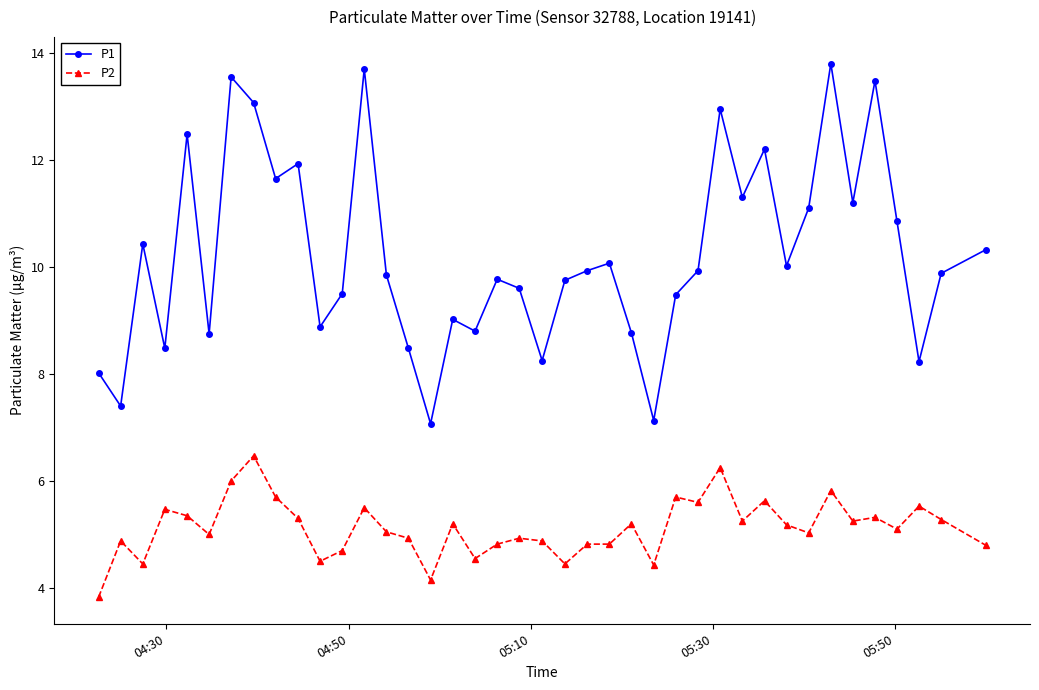

Which series has the largest total across all categories?

P1